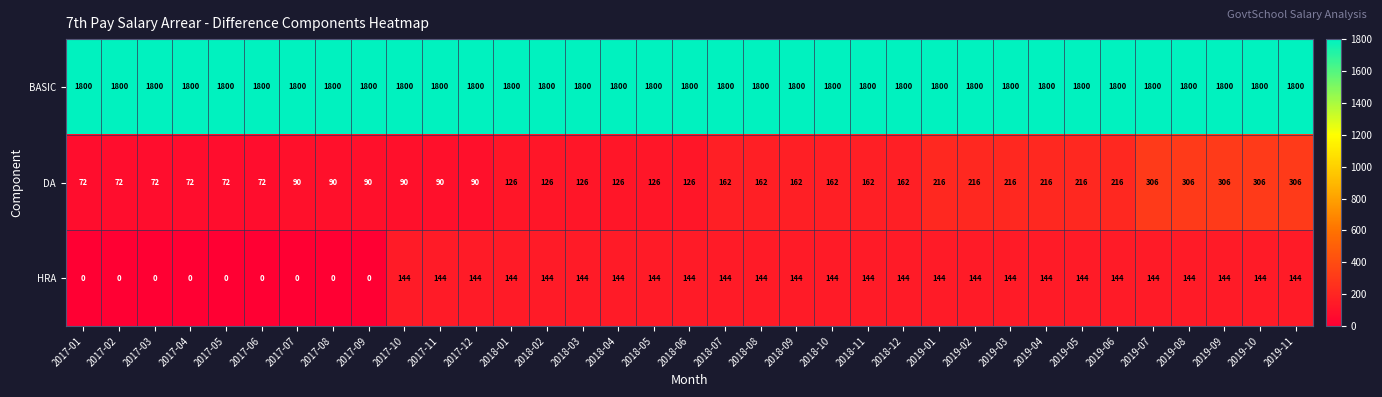

At how many categories does at least one series exceed 1180?

35